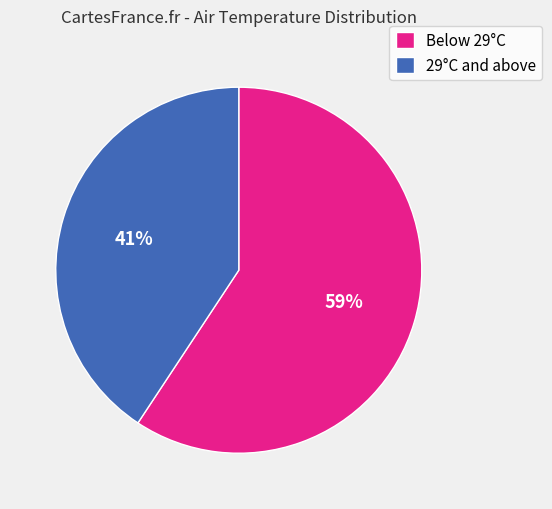

Between Below 29°C and 29°C and above, which is larger?

Below 29°C